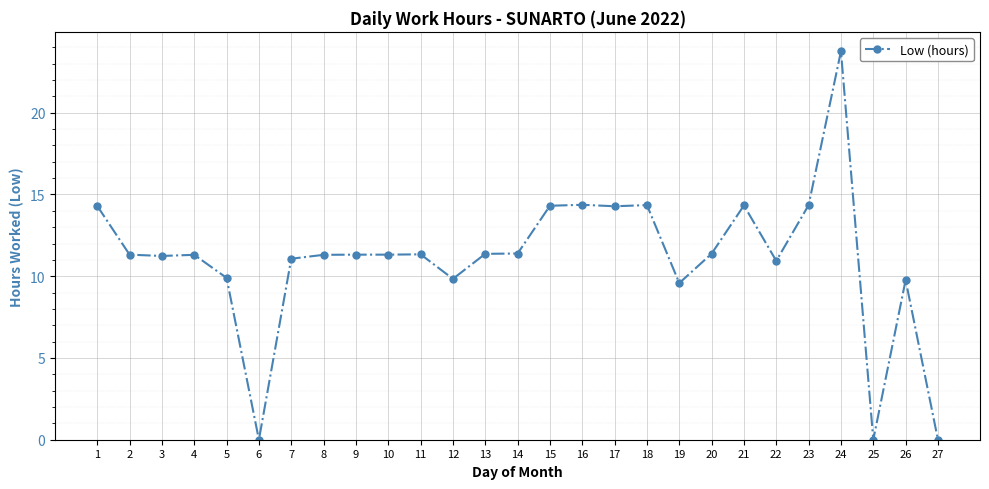

The value at 17 is 4.9. True or false?

False